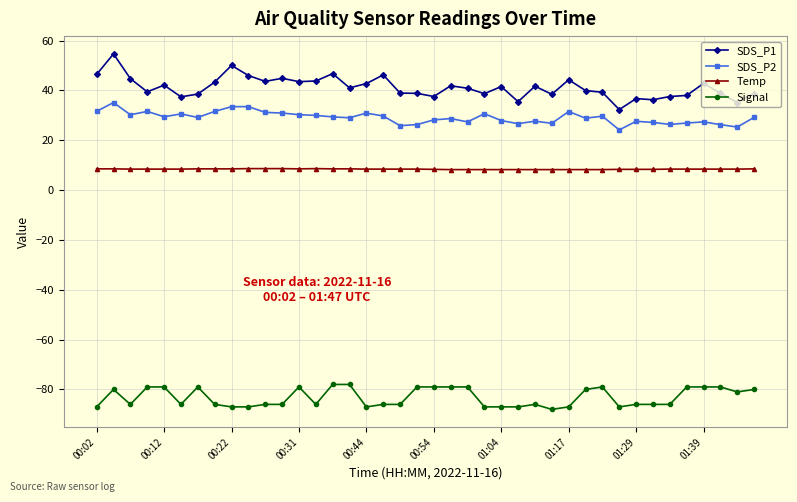

What is the sum of all SDS_P1 values?

1647.9